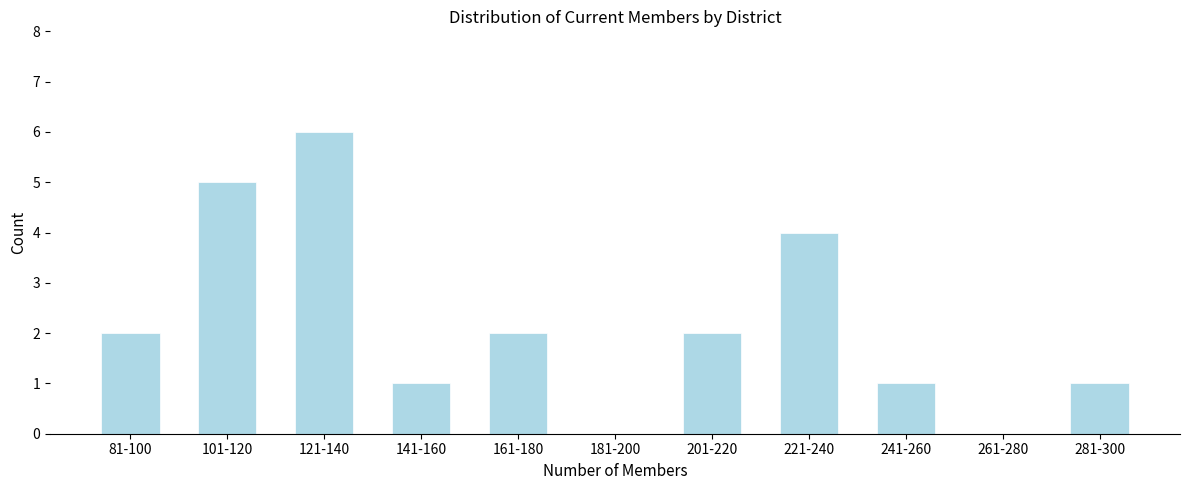

Reading left to right, extract all data points from this chart.

81-100=2	101-120=5	121-140=6	141-160=1	161-180=2	181-200=0	201-220=2	221-240=4	241-260=1	261-280=0	281-300=1